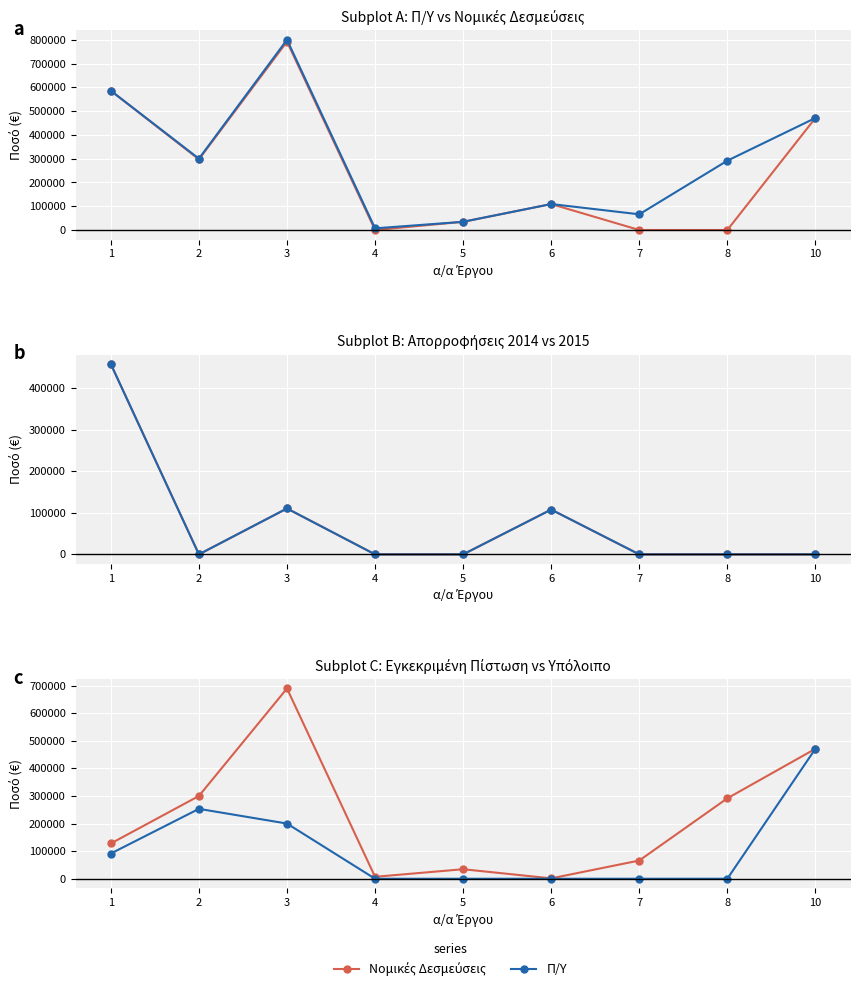

What is the value of the Νομικές Δεσμεύσεις point at the 1st from the left?

585534.4